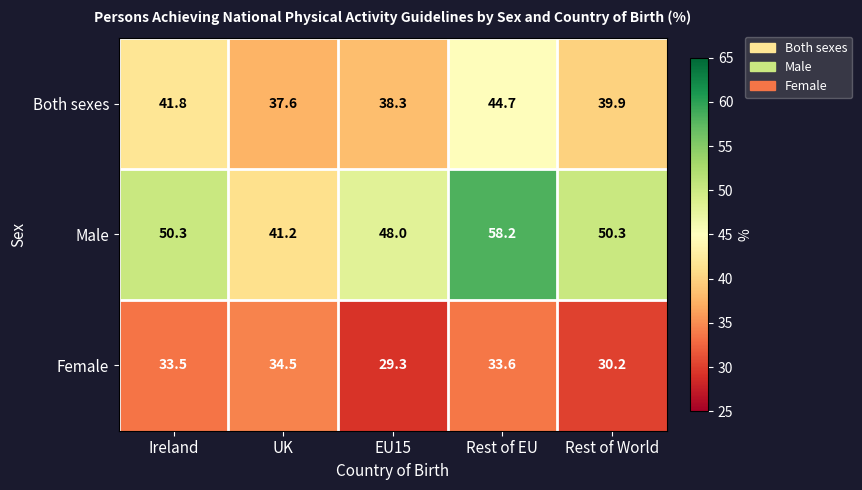

Rank the series at Ireland from highest to lowest value.

Male, Both sexes, Female